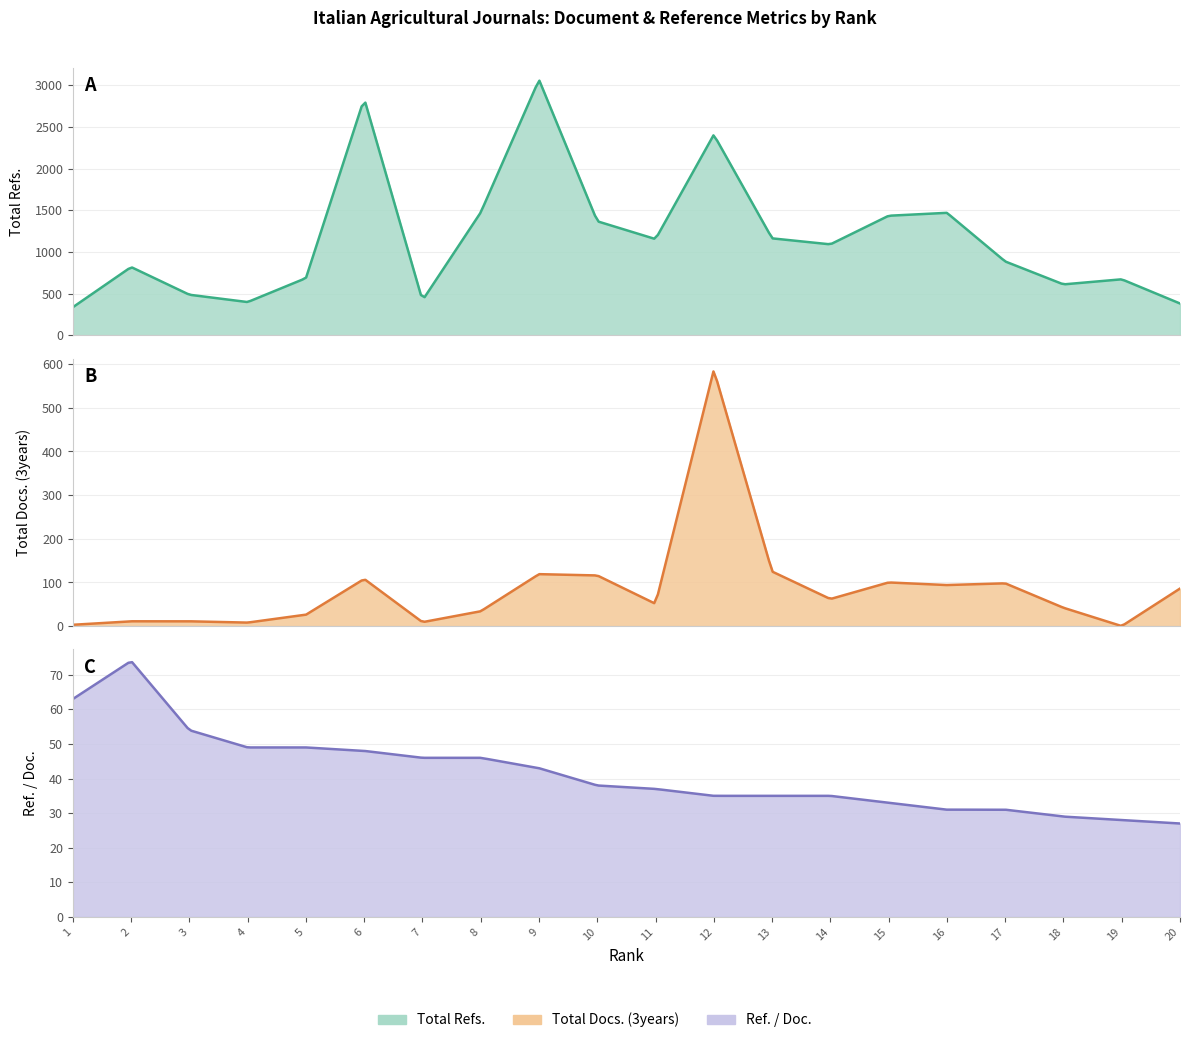

How many lines are shown in the chart?

3